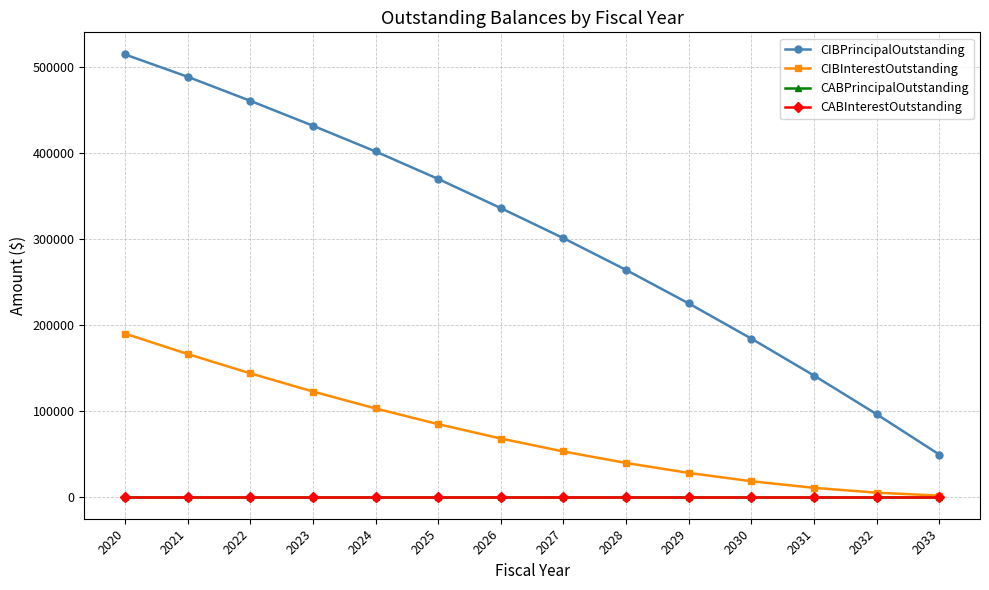

List the series in order of their peak value, highest first.

CIBPrincipalOutstanding, CIBInterestOutstanding, CABPrincipalOutstanding, CABInterestOutstanding